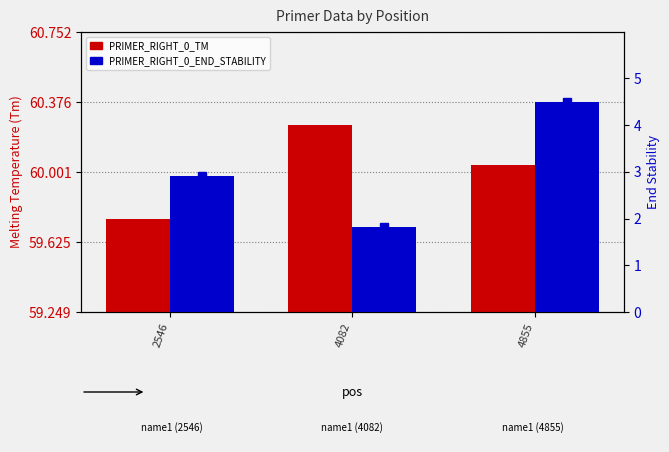

Which series has the widest spread of values?

PRIMER_RIGHT_0_END_STABILITY